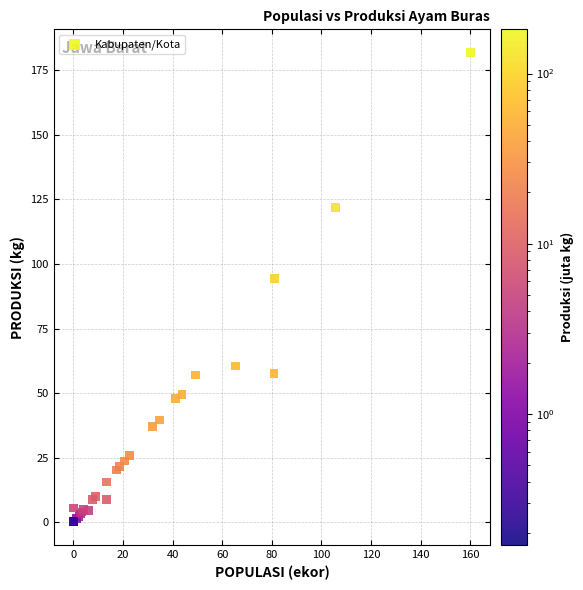

What Y value in the scatter plot is closest to 90?

94.3